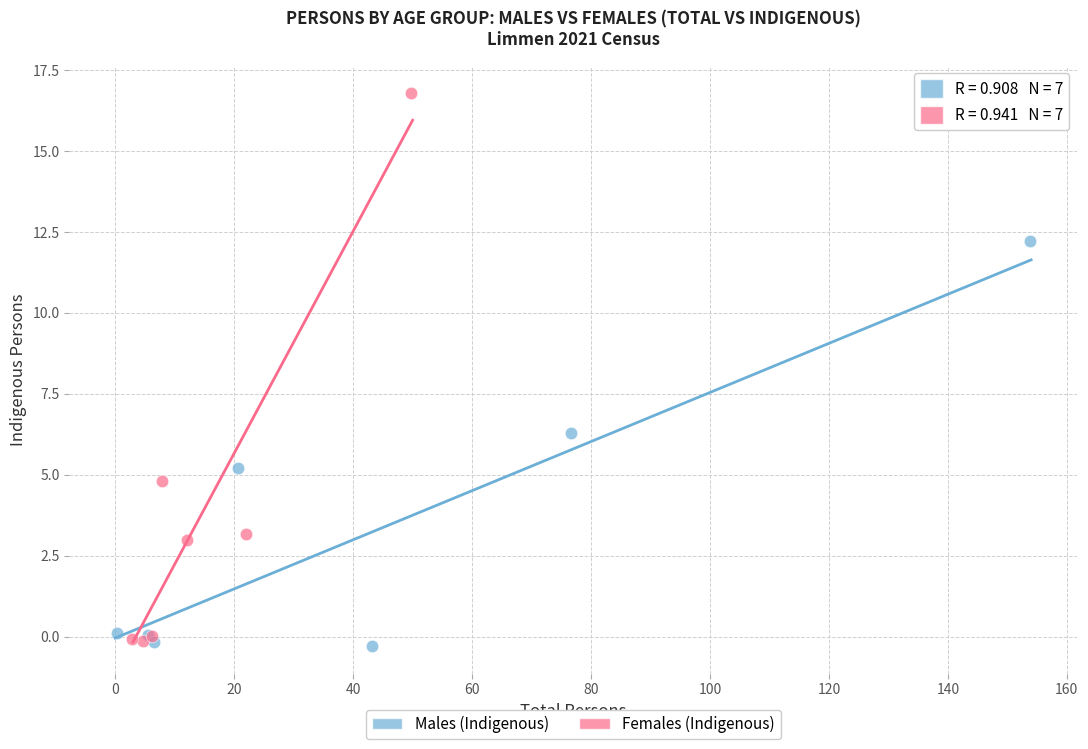

Which series contains the highest Y value?

Females (Indigenous)